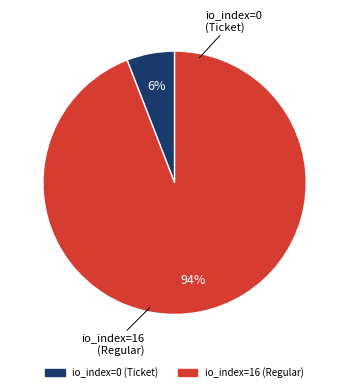

Is the sum of io_index=0 (Ticket) and io_index=16 (Regular) greater than half?

Yes